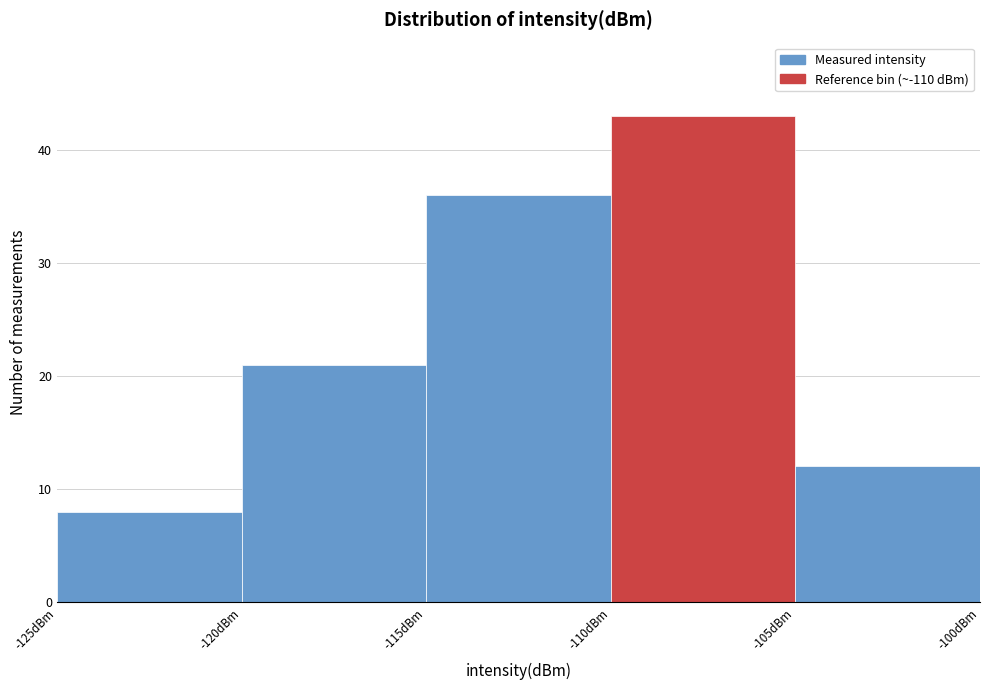

Reading left to right, transcribe this chart: for each bar, give the range it covers on the x-axis and its height. The values are not printed on the chart, so give them approximately, as read against the axis.

-125 to -120: 8
-120 to -115: 21
-115 to -110: 36
-110 to -105: 43
-105 to -100: 12